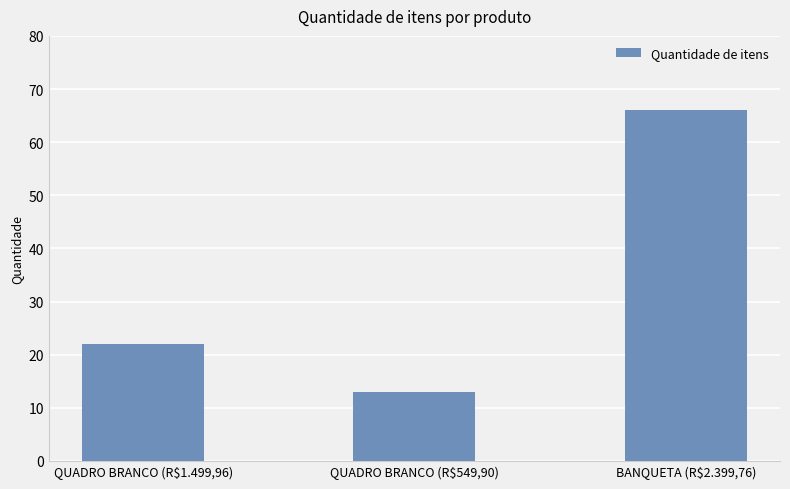

What is the ratio of the value at QUADRO BRANCO (R$549,90) to the value at QUADRO BRANCO (R$1.499,96)?

0.6